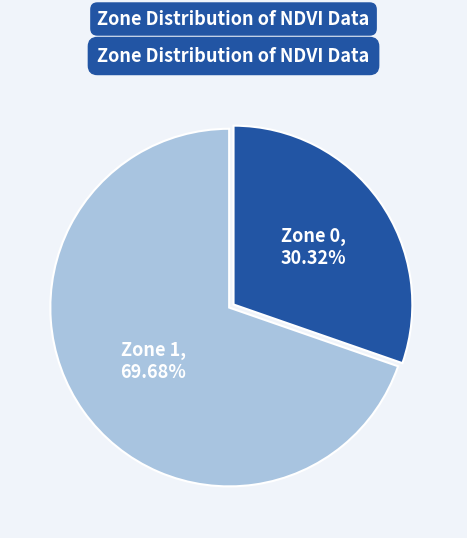

Is there any slice that represents more than half of the pie?

Yes